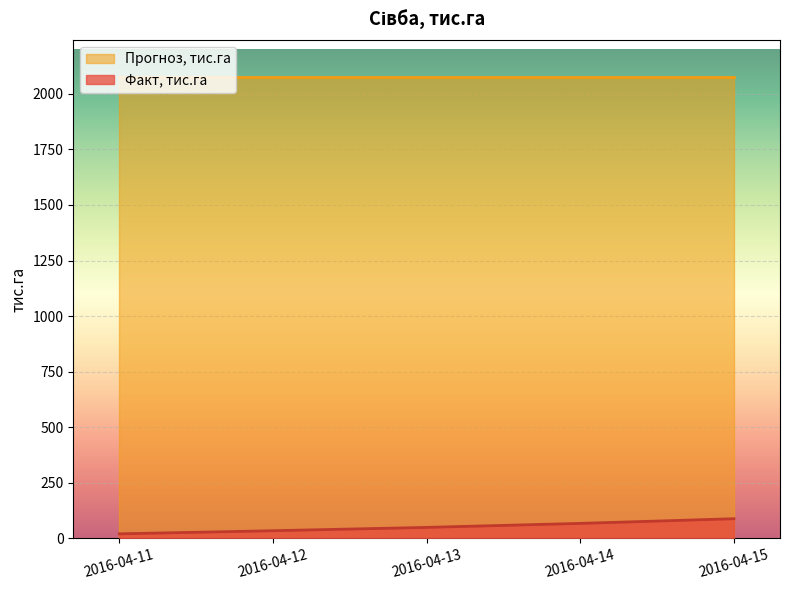

Reading left to right, transcribe all the data shown in this chart.

2016-04-11=20	2016-04-12=34	2016-04-13=49	2016-04-14=67	2016-04-15=88